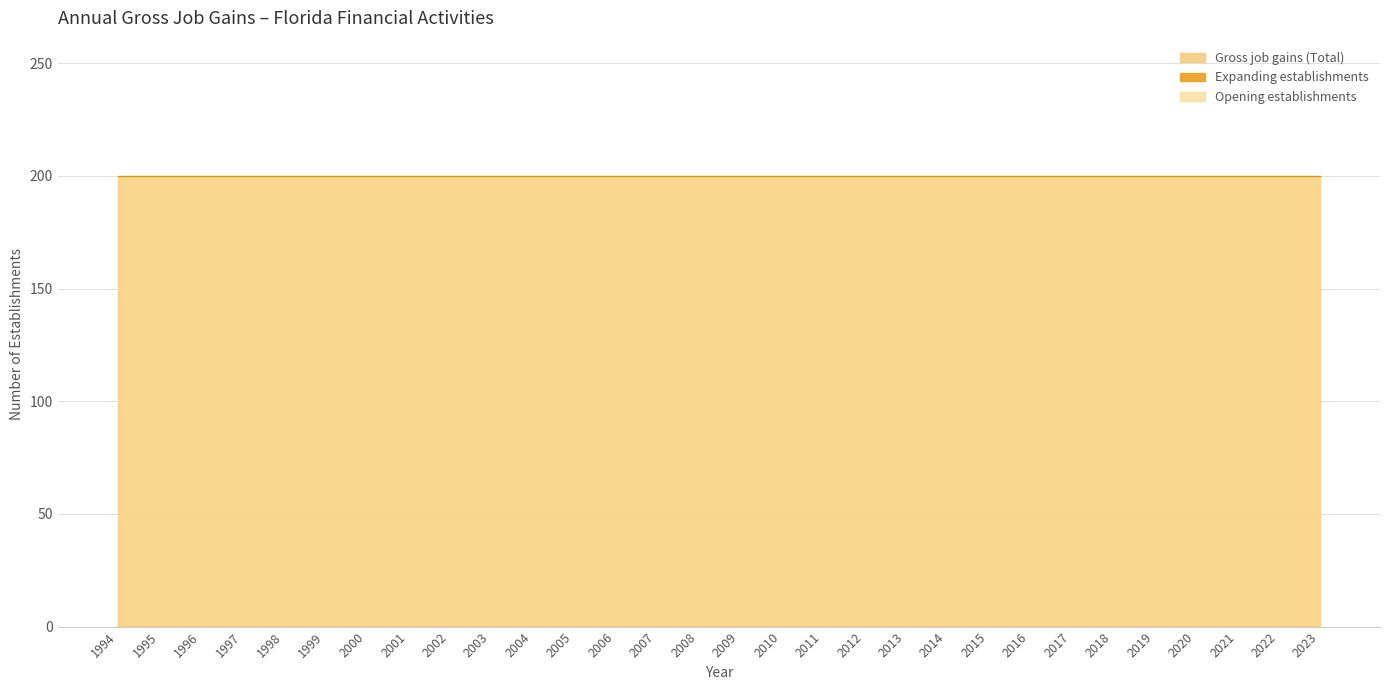

Which series has the largest total across all categories?

Gross job gains (Total)